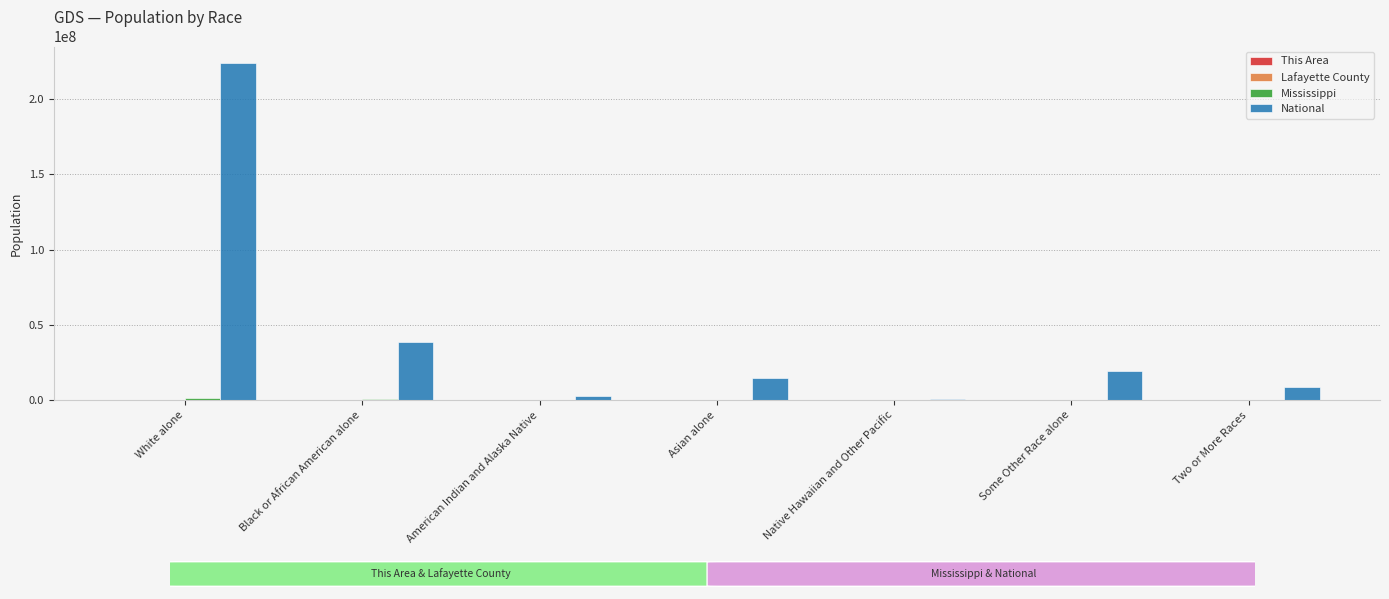

At which category is the sum across all series the highest?

White alone